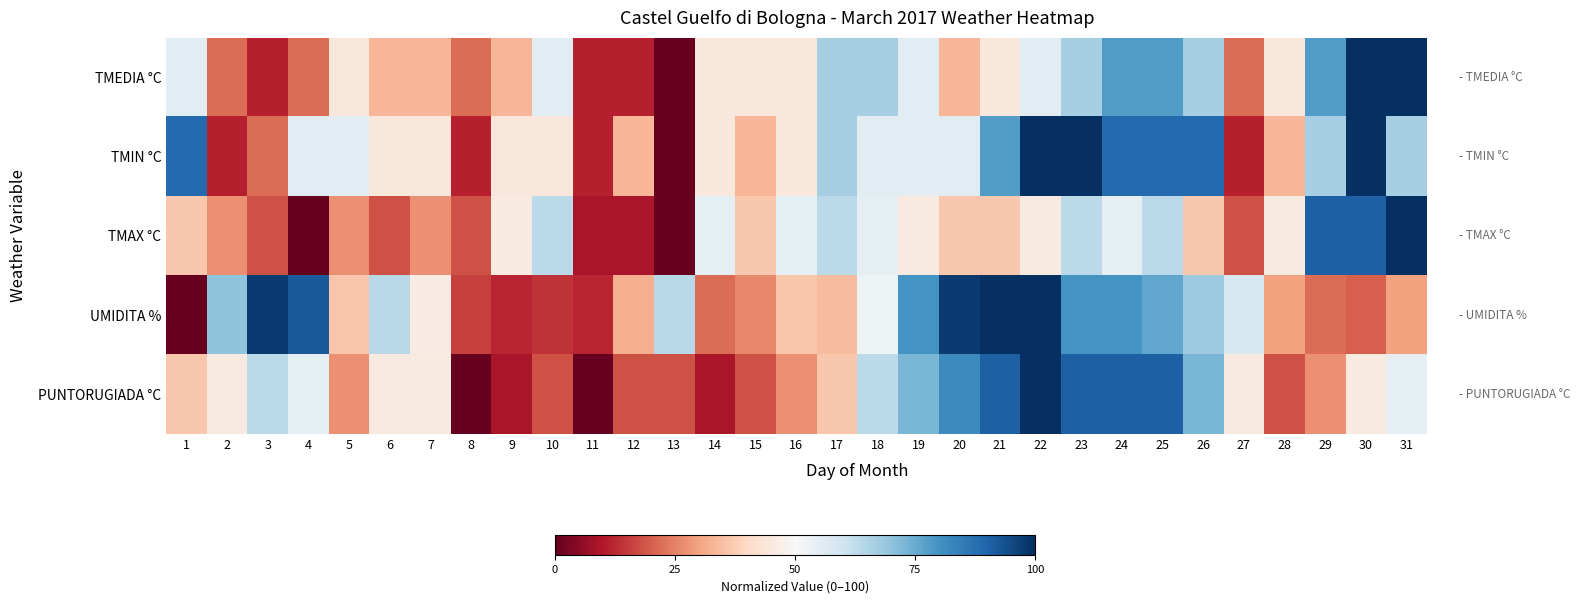

Reading left to right, list all the values displayed in this chart.

TMEDIA °C: 1=55.6	2=22.2	3=11.1	4=22.2	5=44.4	6=33.3	7=33.3	8=22.2	9=33.3	10=55.6	11=11.1	12=11.1	13=0.0	14=44.4	15=44.4	16=44.4	17=66.7	18=66.7	19=55.6	20=33.3	21=44.4	22=55.6	23=66.7	24=77.8	25=77.8	26=66.7	27=22.2	28=44.4	29=77.8	30=100.0	31=100.0
TMIN °C: 1=88.9	2=11.1	3=22.2	4=55.6	5=55.6	6=44.4	7=44.4	8=11.1	9=44.4	10=44.4	11=11.1	12=33.3	13=0.0	14=44.4	15=33.3	16=44.4	17=66.7	18=55.6	19=55.6	20=55.6	21=77.8	22=100.0	23=100.0	24=88.9	25=88.9	26=88.9	27=11.1	28=33.3	29=66.7	30=100.0	31=66.7
TMAX °C: 1=36.4	2=27.3	3=18.2	4=0.0	5=27.3	6=18.2	7=27.3	8=18.2	9=45.5	10=63.6	11=9.1	12=9.1	13=0.0	14=54.5	15=36.4	16=54.5	17=63.6	18=54.5	19=45.5	20=36.4	21=36.4	22=45.5	23=63.6	24=54.5	25=63.6	26=36.4	27=18.2	28=45.5	29=90.9	30=90.9	31=100.0
UMIDITA %: 1=0.0	2=70.0	3=98.0	4=92.0	5=36.0	6=64.0	7=46.0	8=16.0	9=12.0	10=14.0	11=12.0	12=32.0	13=64.0	14=22.0	15=26.0	16=36.0	17=34.0	18=52.0	19=80.0	20=98.0	21=100.0	22=100.0	23=80.0	24=80.0	25=76.0	26=68.0	27=58.0	28=30.0	29=22.0	30=20.0	31=30.0
PUNTORUGIADA °C: 1=36.4	2=45.5	3=63.6	4=54.5	5=27.3	6=45.5	7=45.5	8=0.0	9=9.1	10=18.2	11=0.0	12=18.2	13=18.2	14=9.1	15=18.2	16=27.3	17=36.4	18=63.6	19=72.7	20=81.8	21=90.9	22=100.0	23=90.9	24=90.9	25=90.9	26=72.7	27=45.5	28=18.2	29=27.3	30=45.5	31=54.5